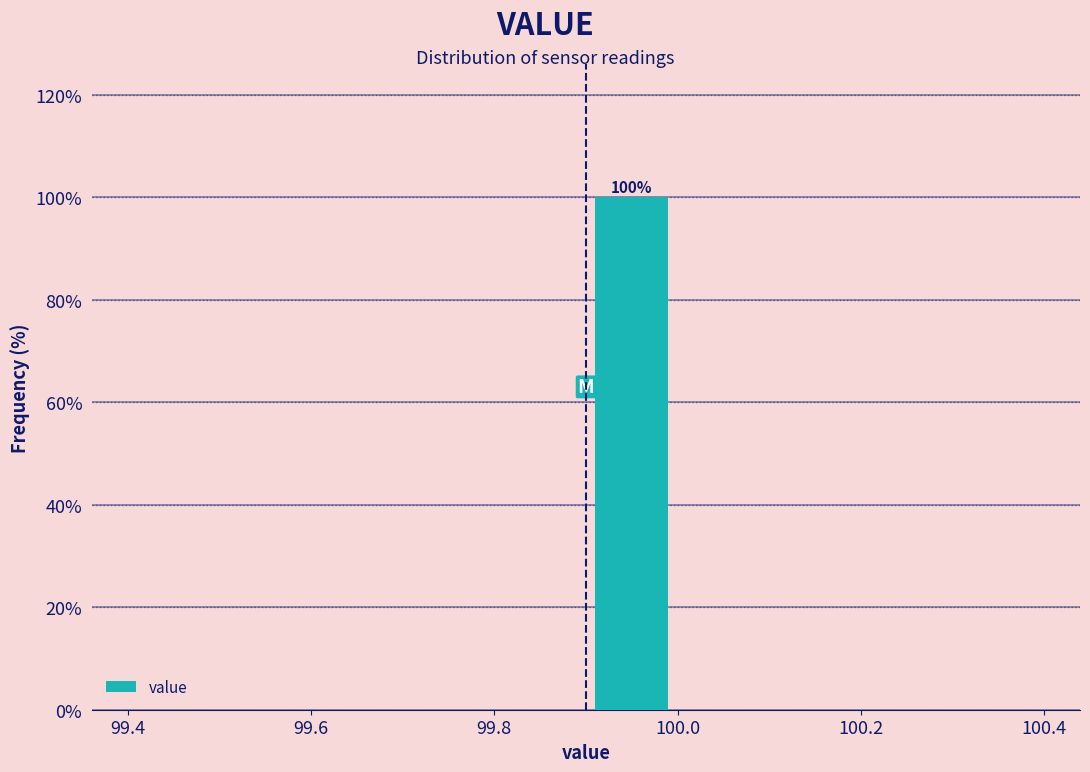

Over which range of the x-axis is the bar tallest?

99.9 to 100.0